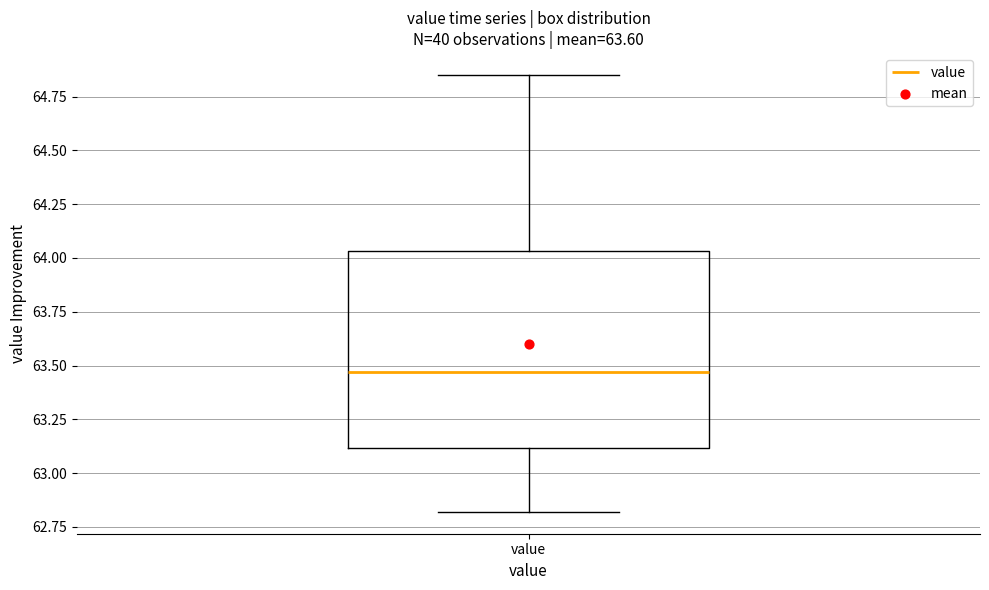

Where is the upper edge of the box for value on the y-axis? The values are not printed on the chart, so give them approximately, as read against the axis.

64.05